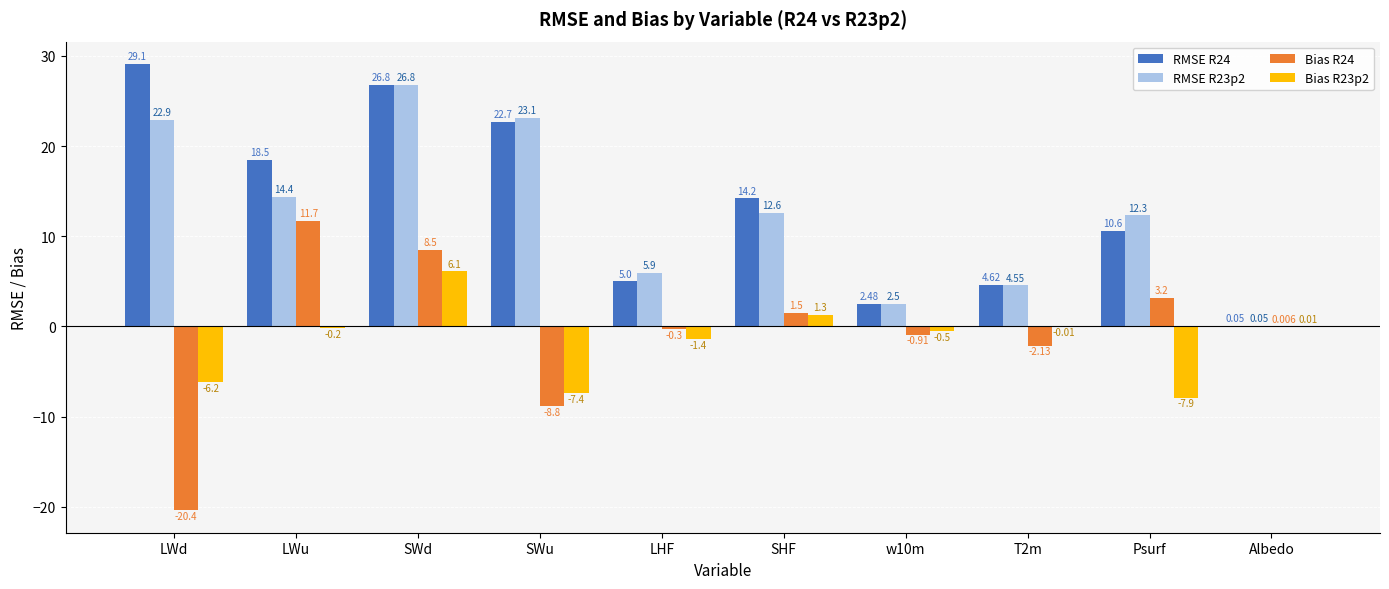

Between SWd and Psurf, which series saw the biggest shift?

RMSE R24